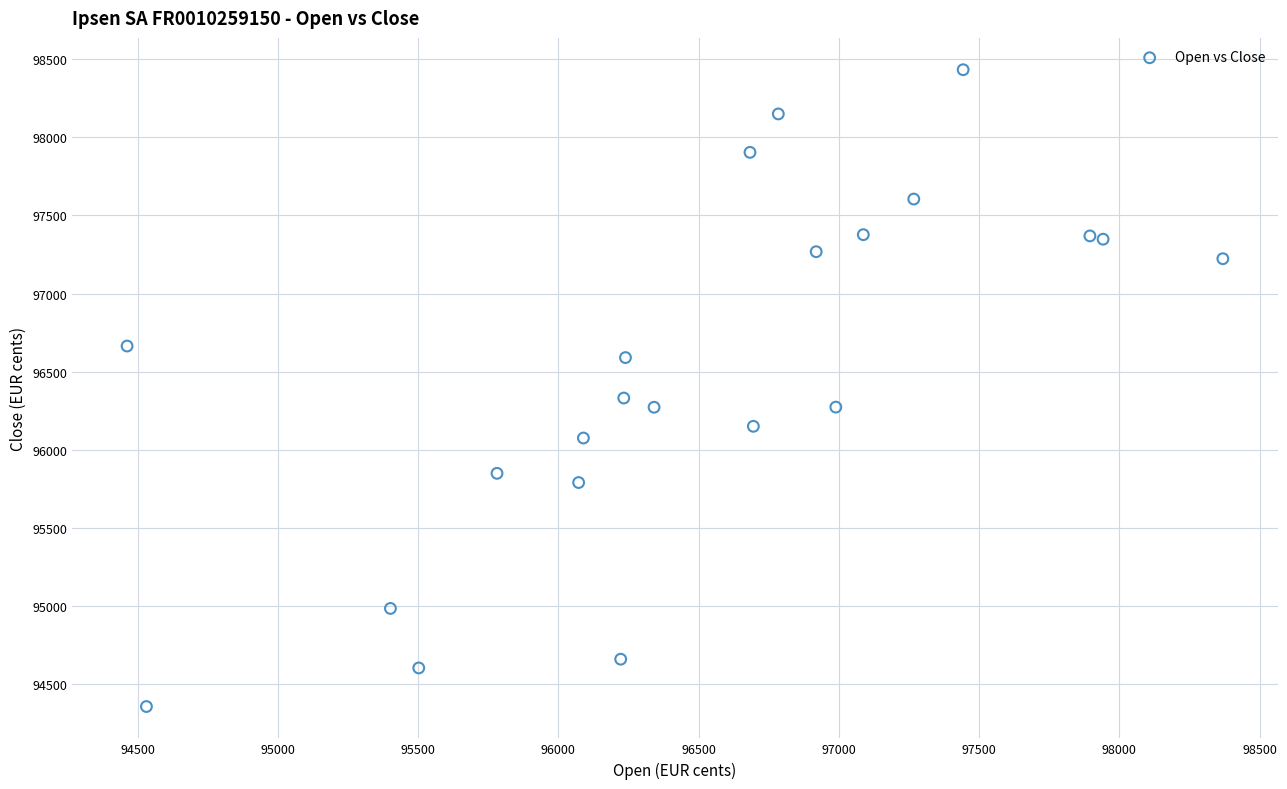

What Y value in the scatter plot is closest to 96394?

96331